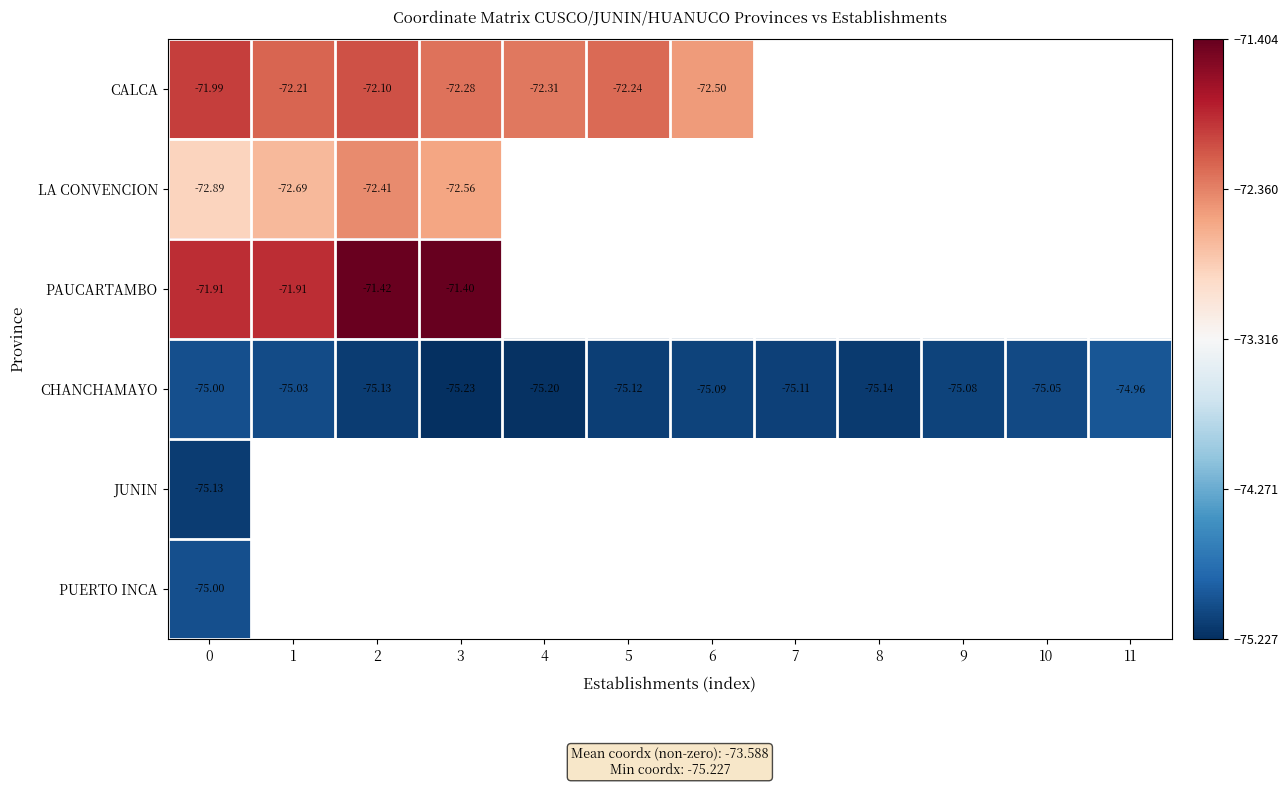

Count the number of data series in this chart.

6